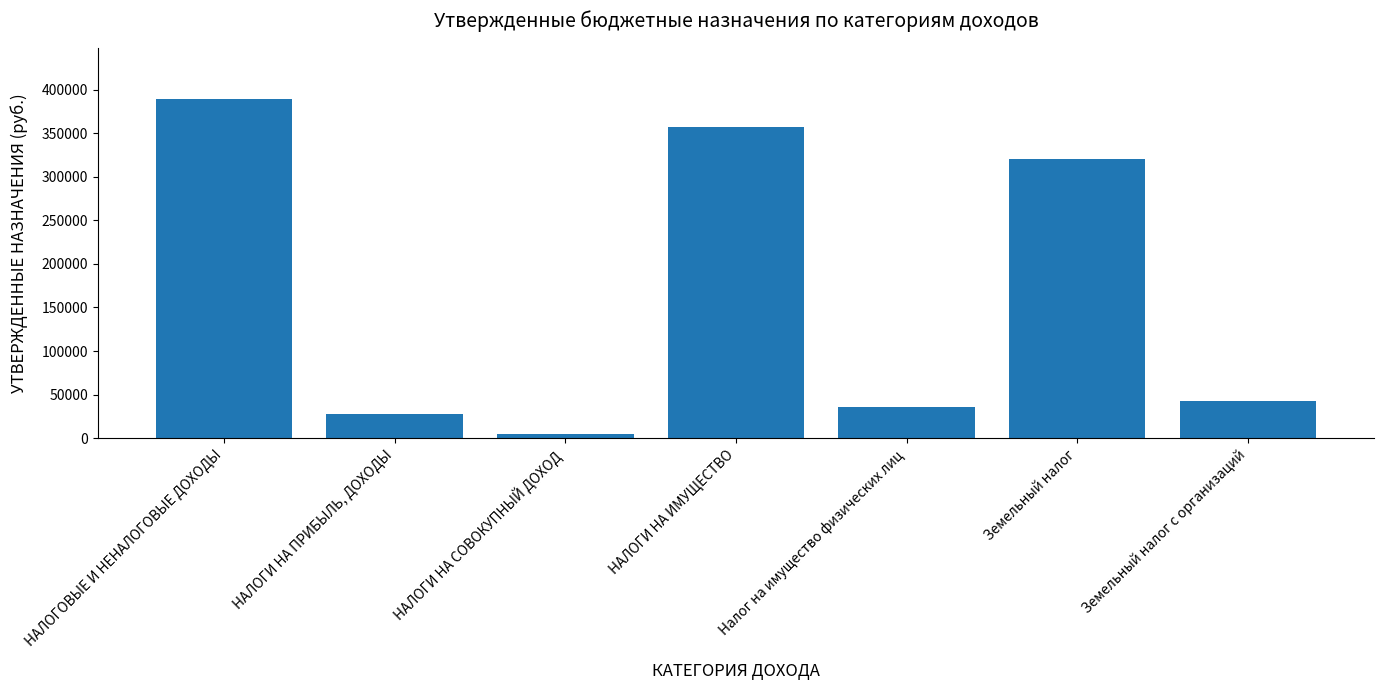

Rank the categories by value from highest to lowest.

НАЛОГОВЫЕ И НЕНАЛОГОВЫЕ ДОХОДЫ, НАЛОГИ НА ИМУЩЕСТВО, Земельный налог, Земельный налог с организаций, Налог на имущество физических лиц, НАЛОГИ НА ПРИБЫЛЬ, ДОХОДЫ, НАЛОГИ НА СОВОКУПНЫЙ ДОХОД